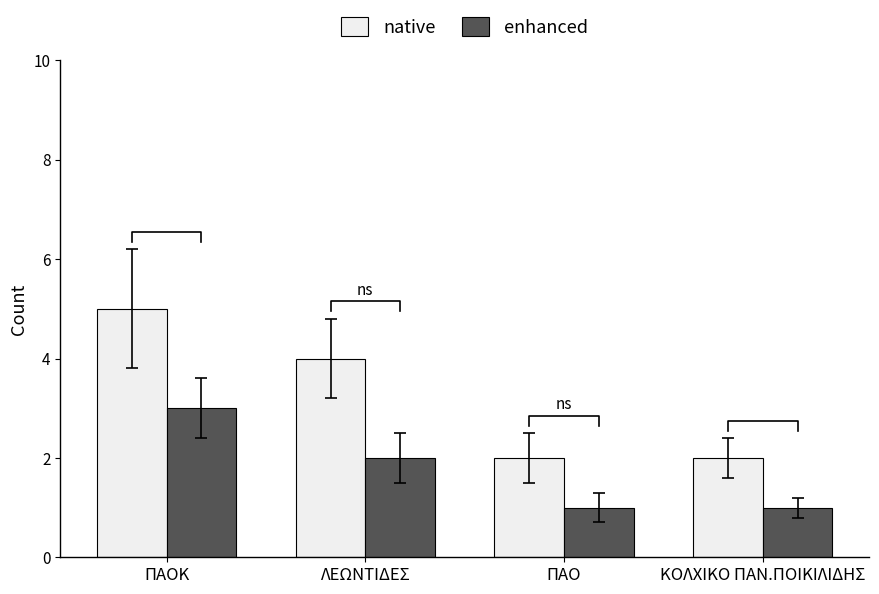

How many values in the native series are below 4?

2